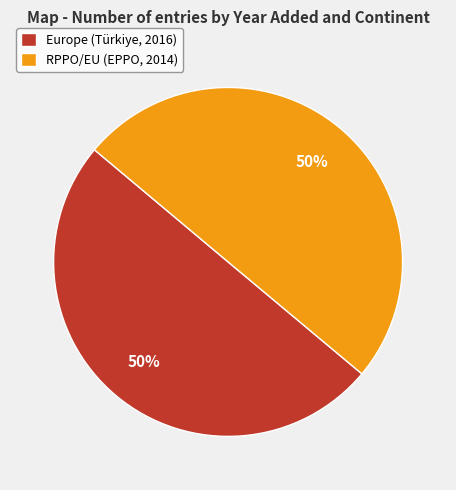

Is it true that RPPO/EU (EPPO, 2014) is 58% of the pie?

False